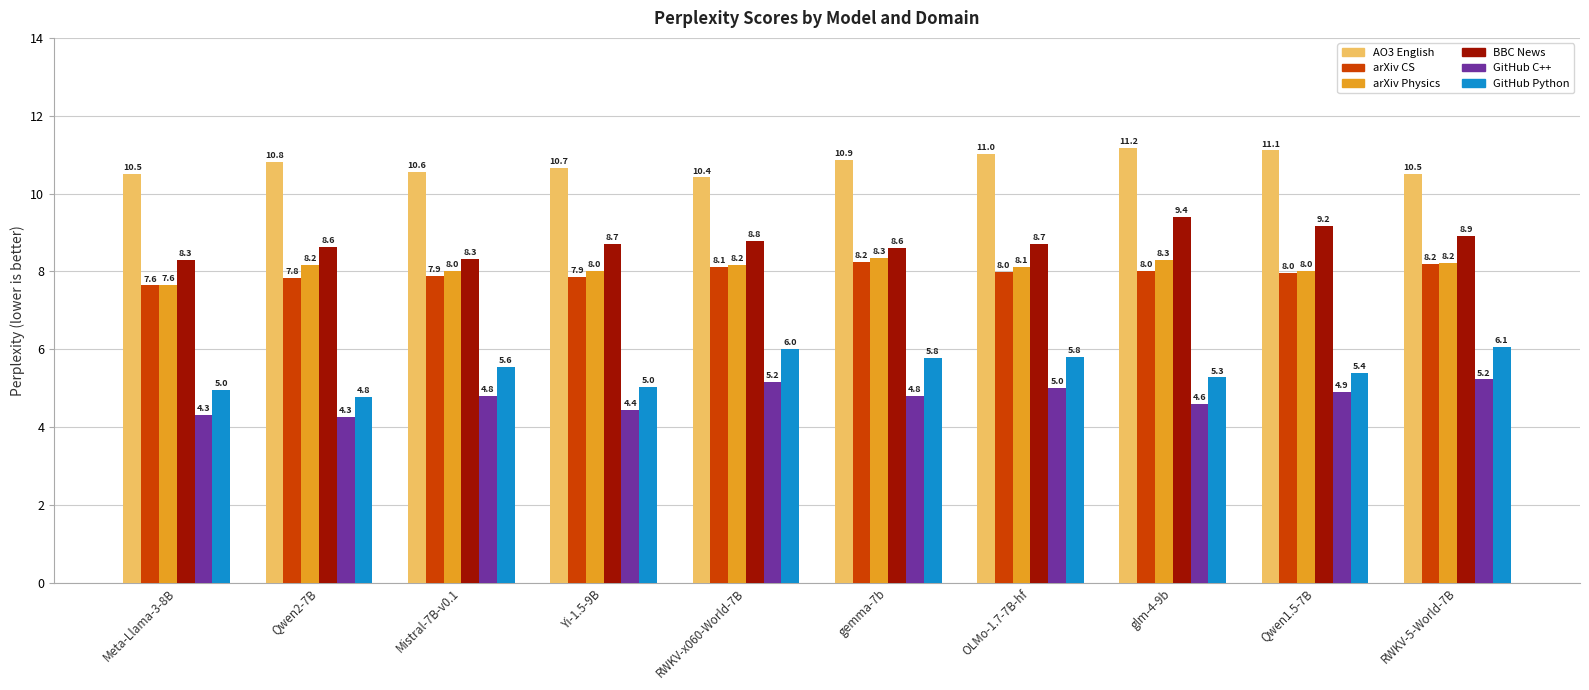

At which category is the sum across all series the highest?

RWKV-5-World-7B